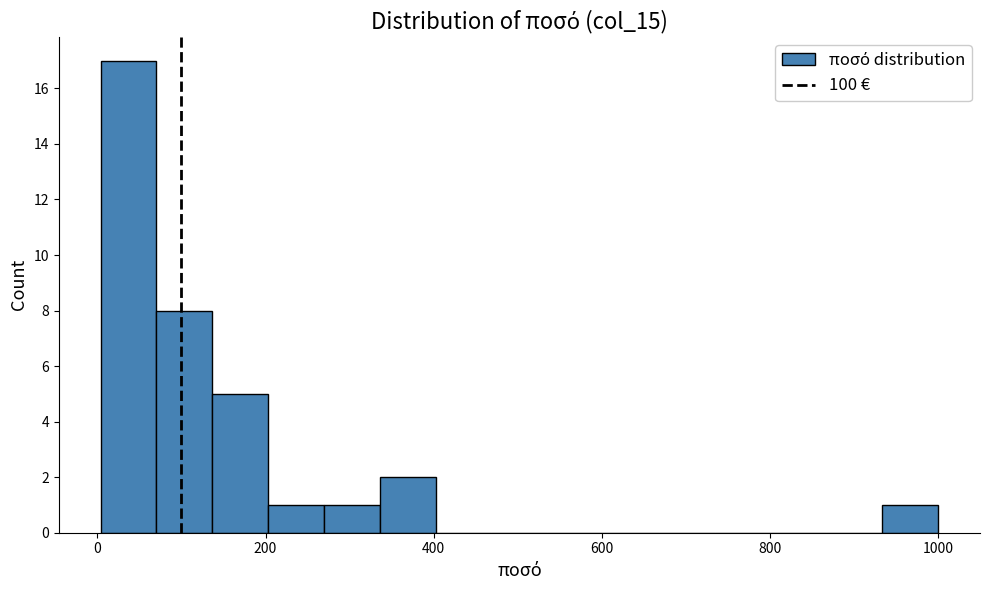

Read against the x-axis, roughly where is the centre of the tallest bar?

40